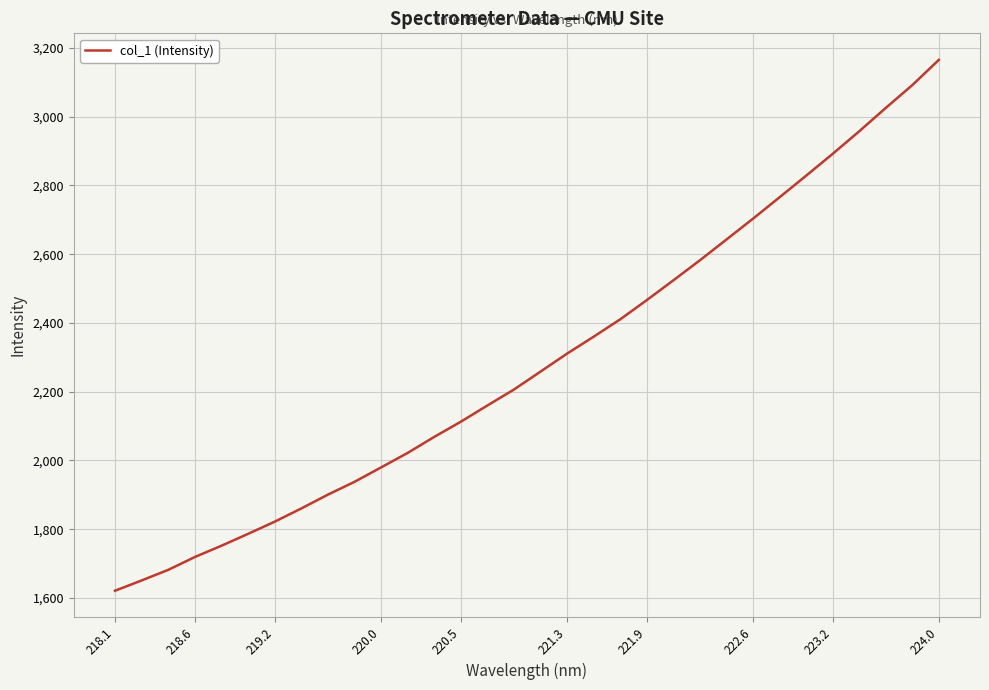

What is the smallest value displayed?

1620.9